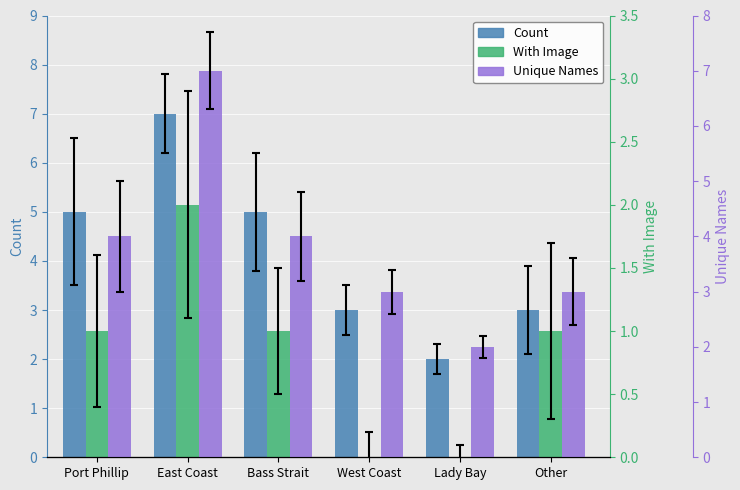

Which series has the widest spread of values?

Count